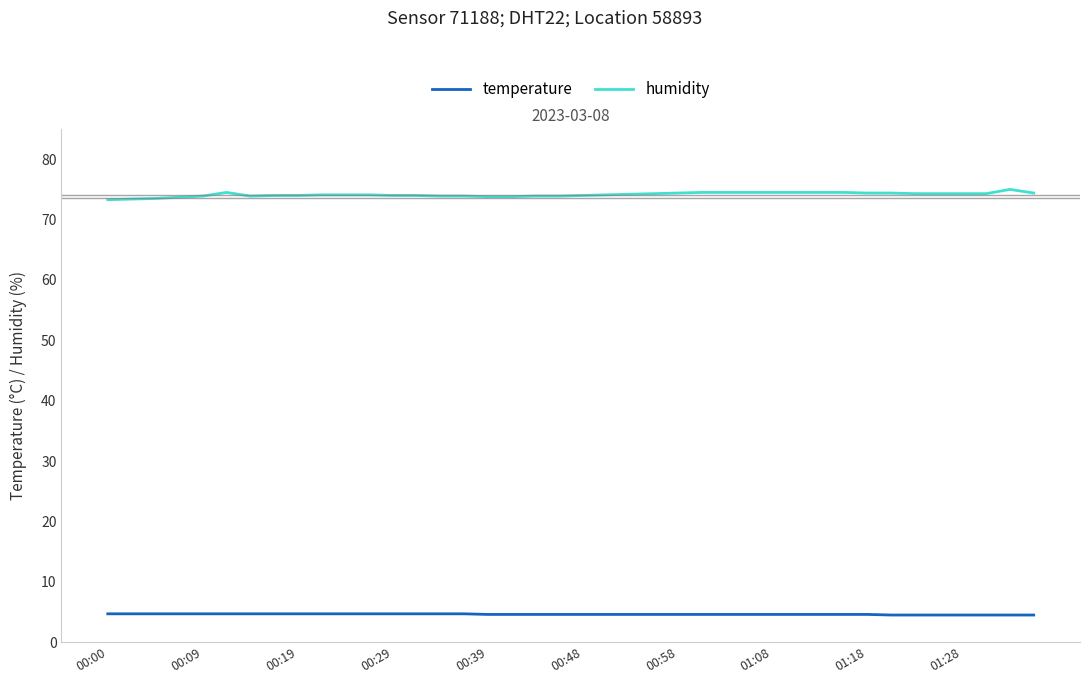

Rank the series by their maximum value, from highest to lowest.

humidity, temperature